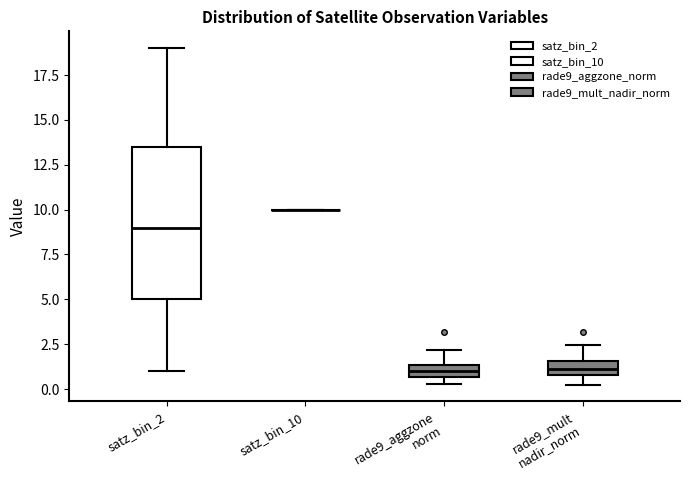

Comparing the boxes themselves (not the whiskers), which one is the tallest?

satz_bin_2